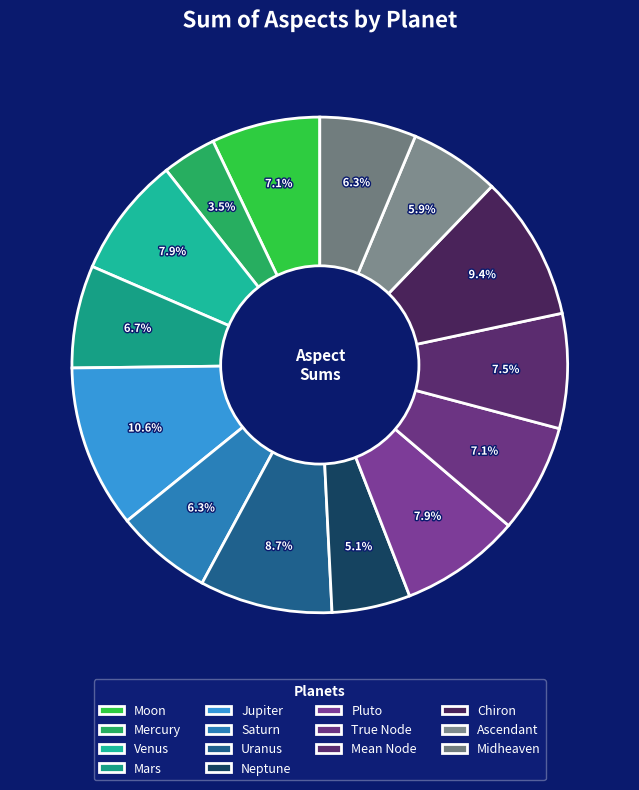

Is it true that Midheaven is 1% of the pie?

False